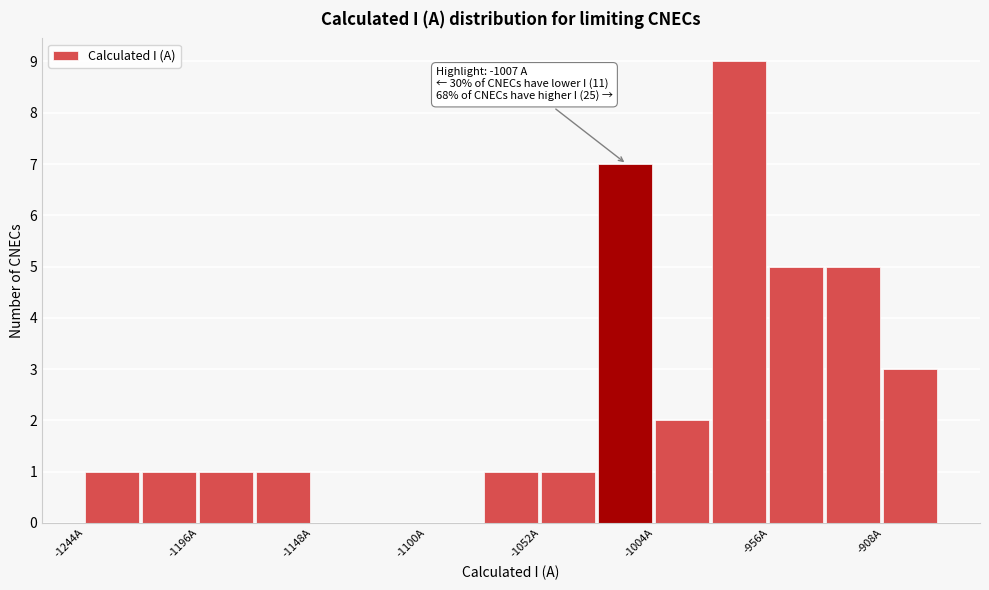

Which range on the x-axis has the tallest bar?

-980 to -955